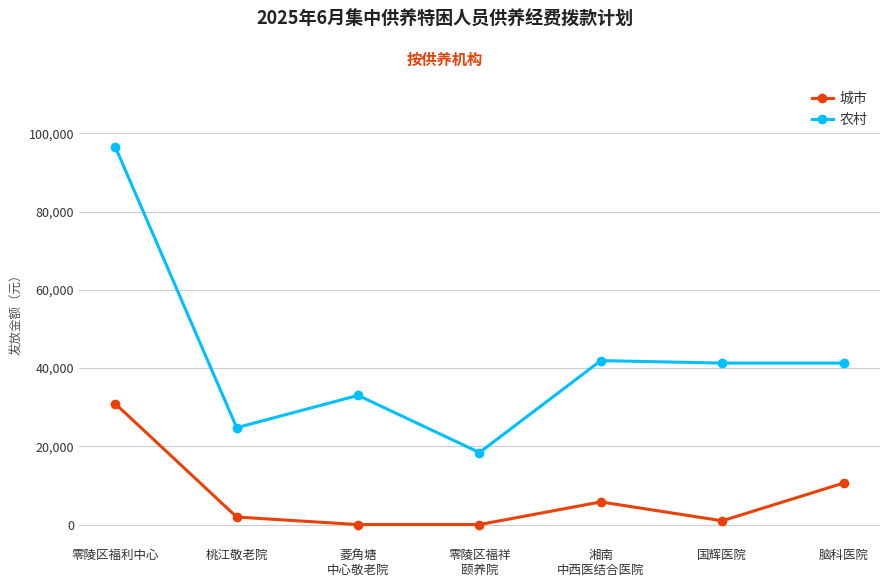

At 桃江敬老院, list the series in order from largest to smallest.

农村, 城市